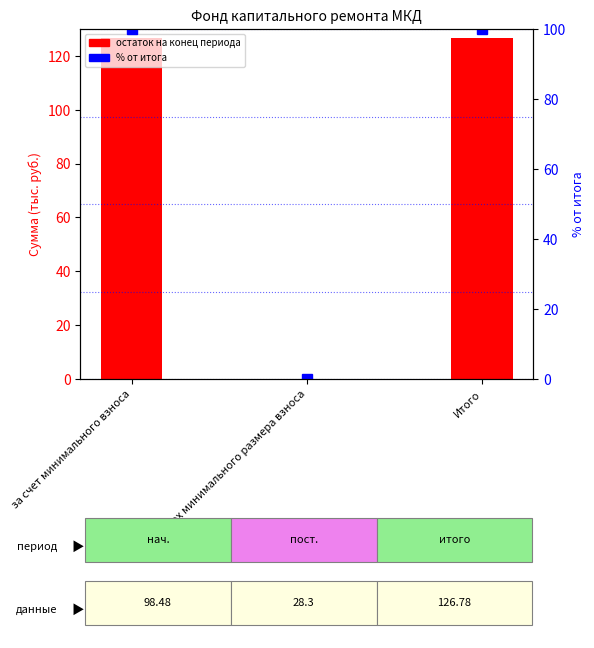

The value of % от итога at Итого is 100.0. True or false?

True